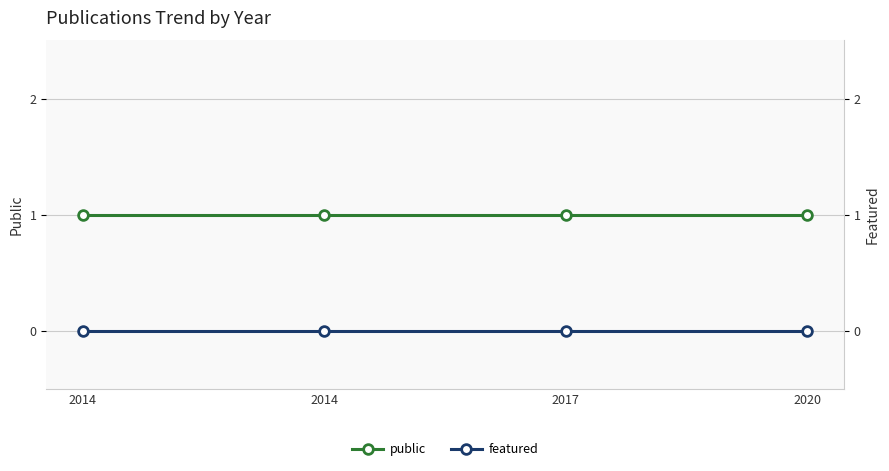

Count the number of data series in this chart.

2